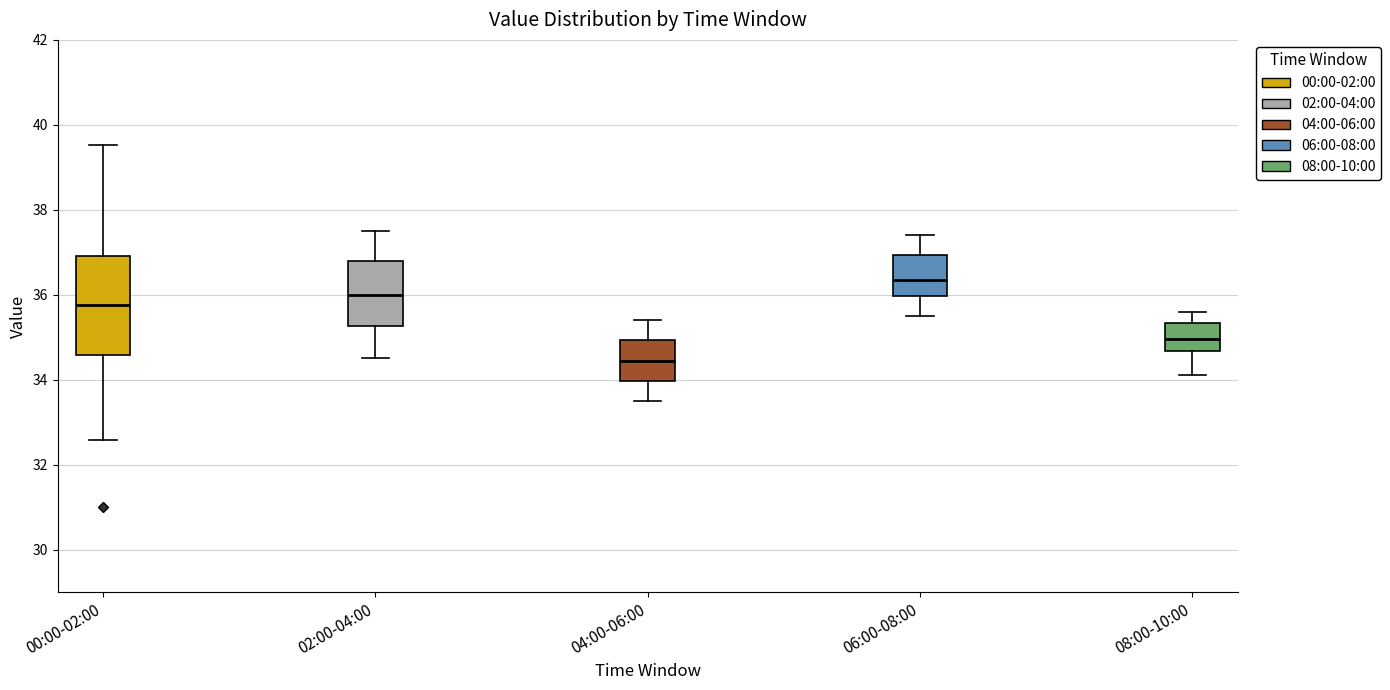

Which box has the highest median line?

06:00-08:00